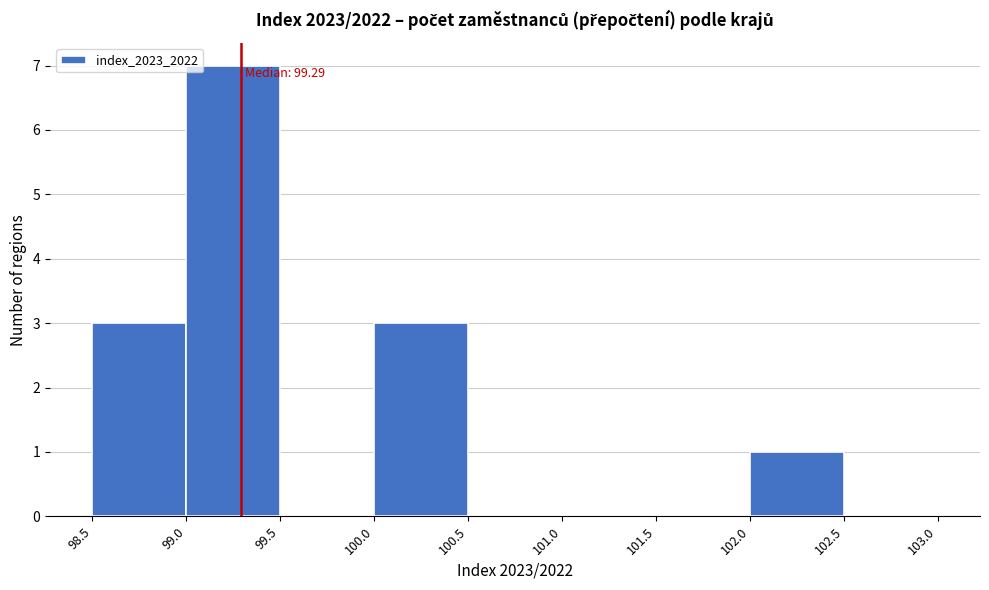

Over which range of the x-axis is the bar tallest?

99.0 to 99.5